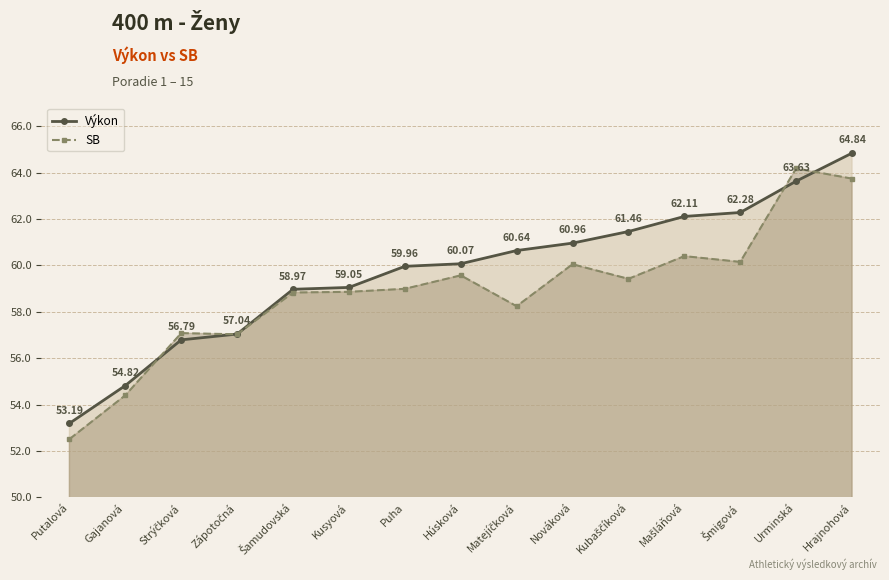

What is the average value of the SB series?

58.9